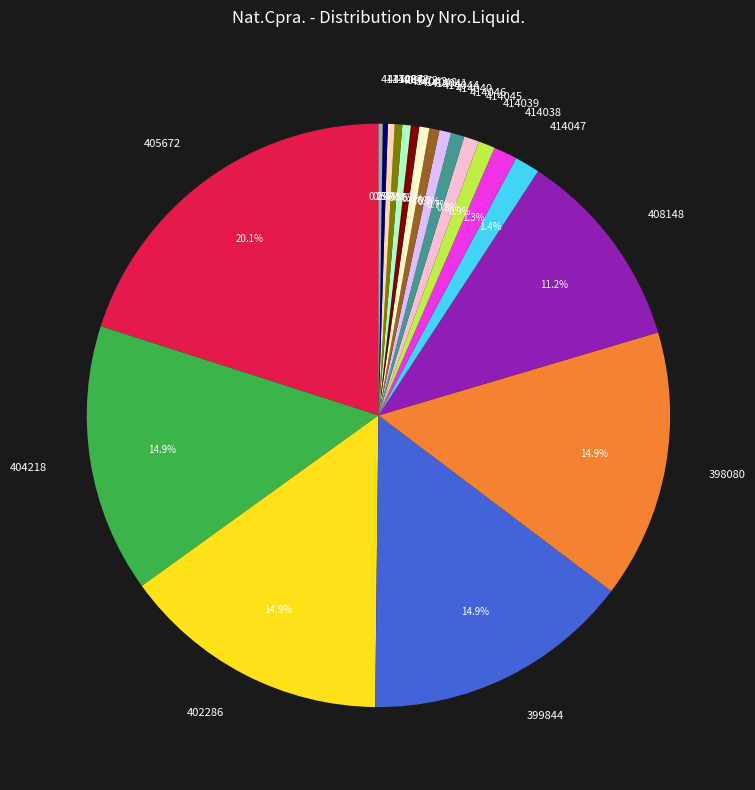

What percentage is NOT represented by 414045?

99.2%